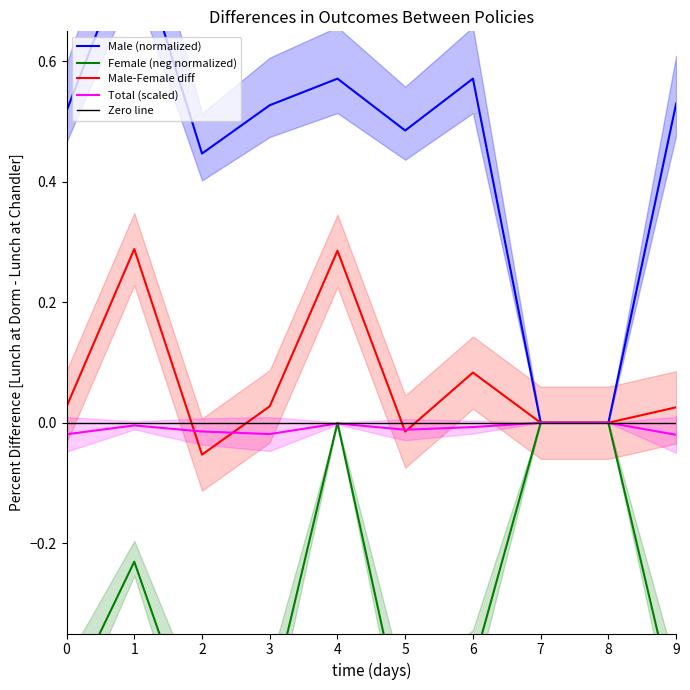

Rank the series at 0 from highest to lowest value.

Male (normalized), Male-Female diff, Zero line, Total (scaled), Female (neg normalized)